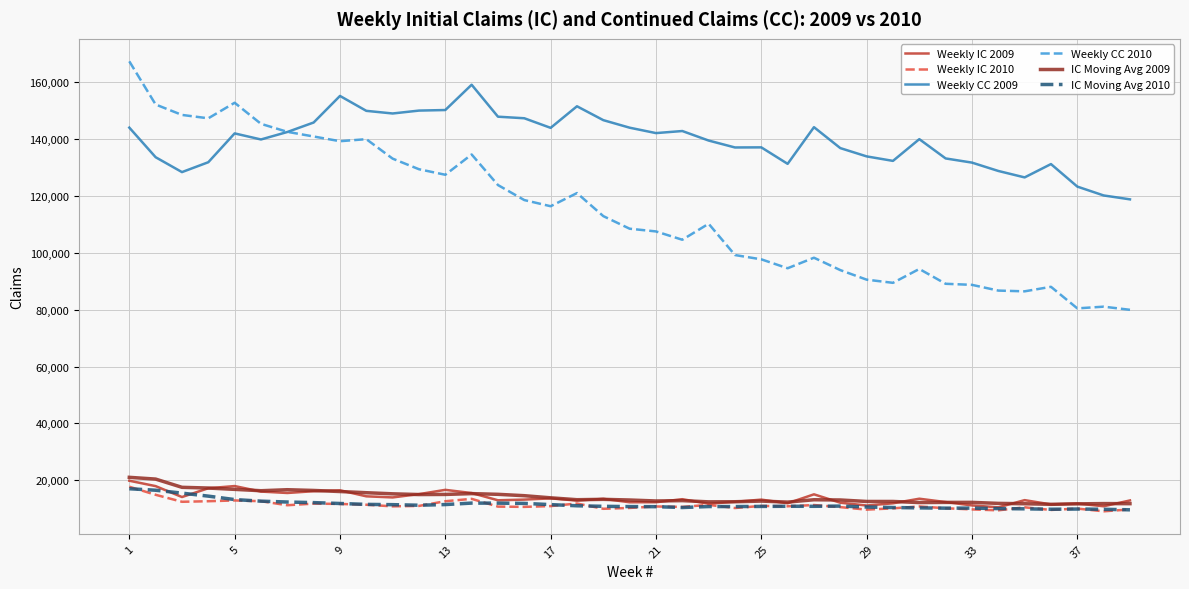

What are all the series names shown in the legend?

Weekly IC 2009, Weekly IC 2010, Weekly CC 2009, Weekly CC 2010, IC Moving Avg 2009, IC Moving Avg 2010